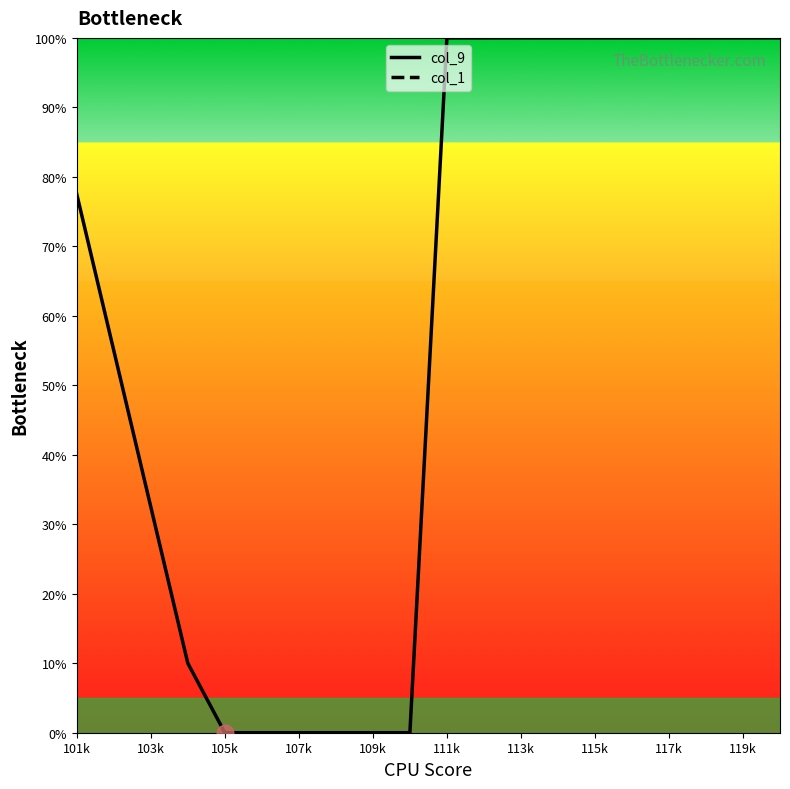

True or false: col_9 and col_1 cross at least once.

False